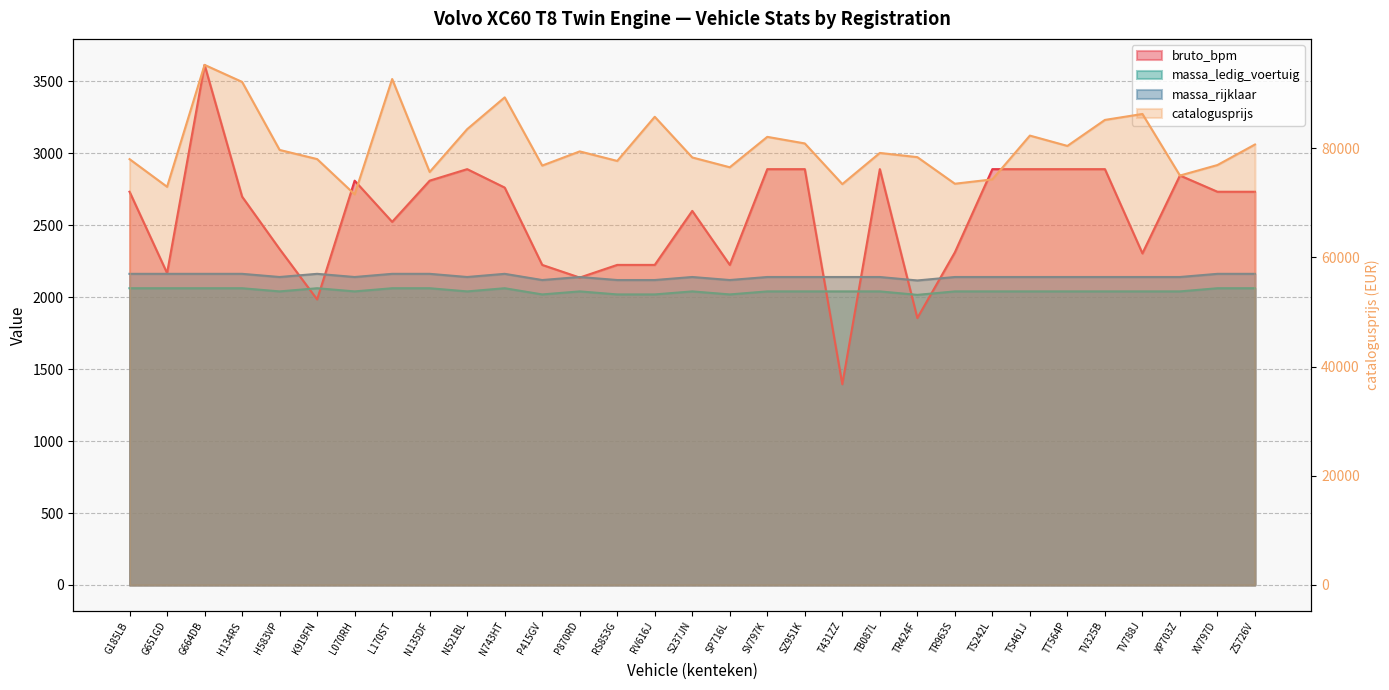

What is the sum of all bruto_bpm values?

79316